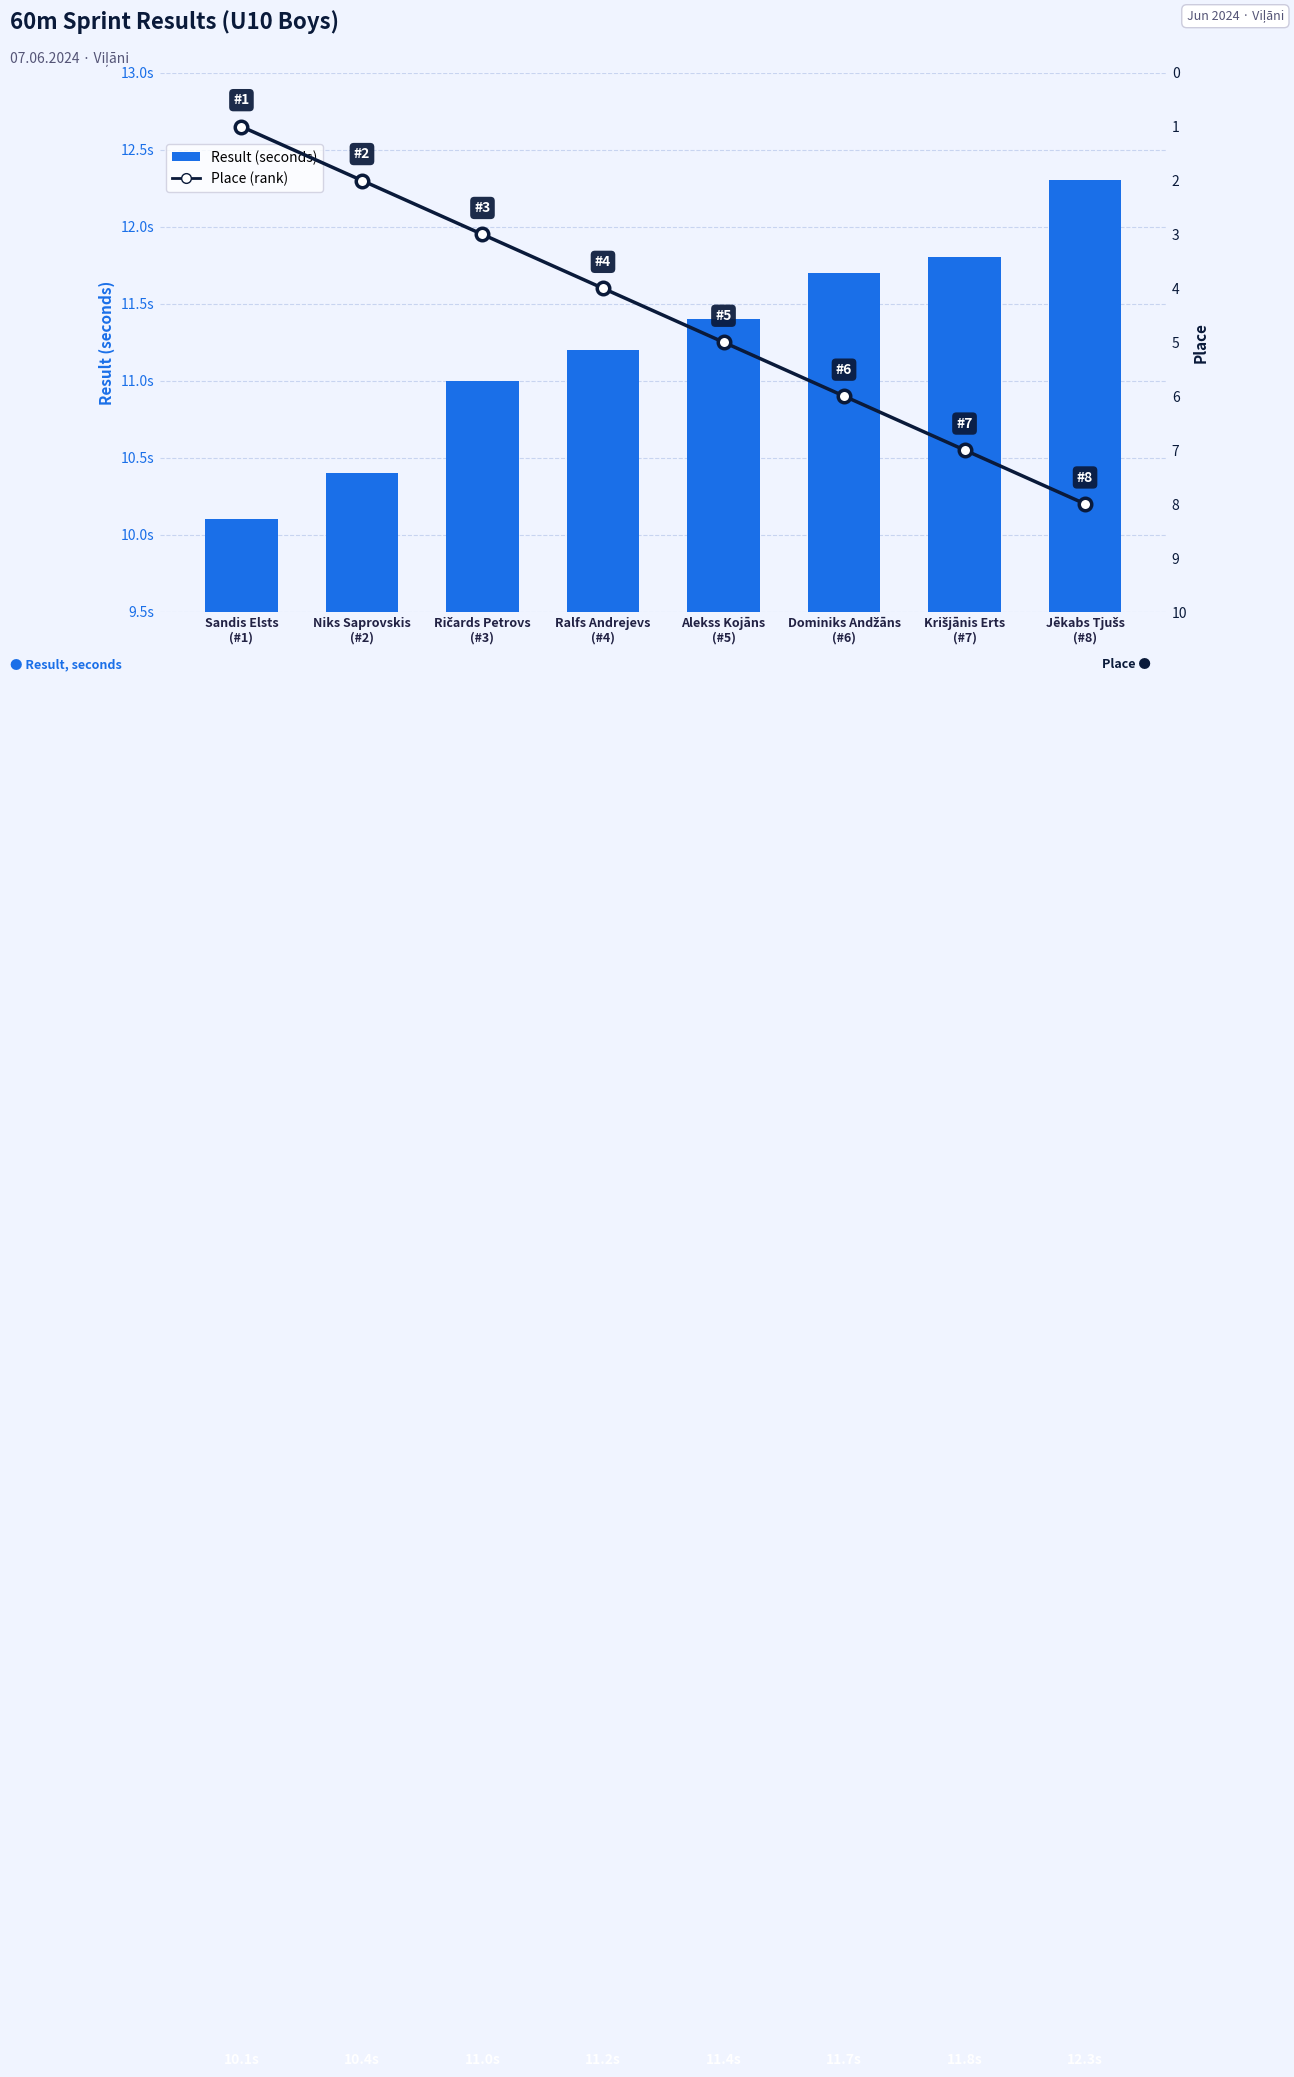

Read the Place value at Niks Saprovskis
(#2).

2.0